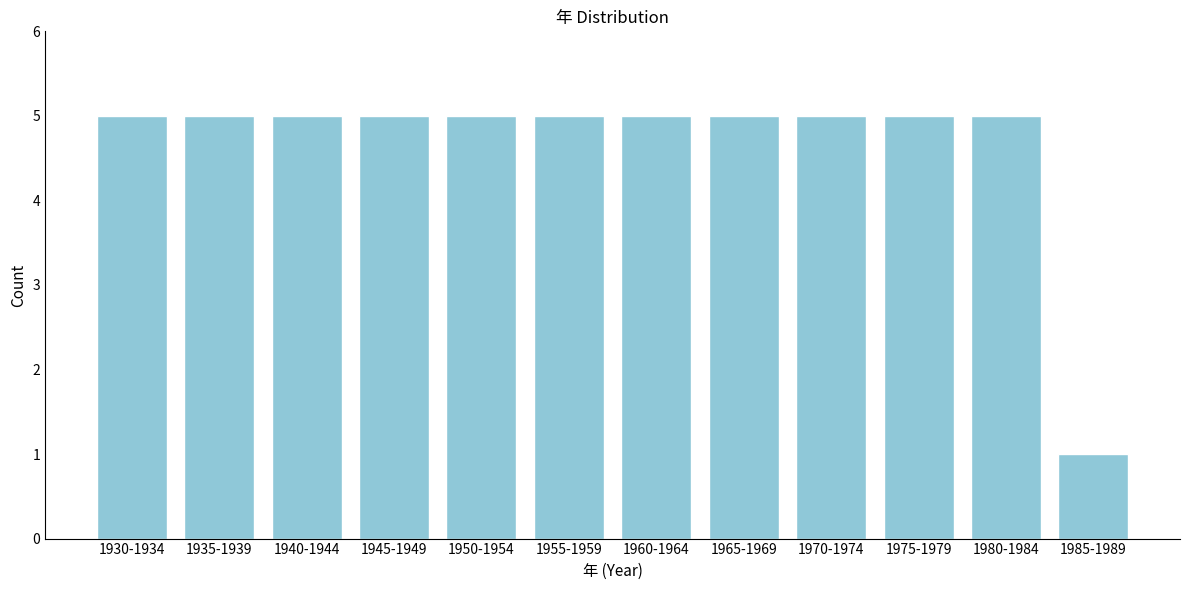

Reading right to left, list all the values displayed in this chart.

1985-1989=1	1980-1984=5	1975-1979=5	1970-1974=5	1965-1969=5	1960-1964=5	1955-1959=5	1950-1954=5	1945-1949=5	1940-1944=5	1935-1939=5	1930-1934=5